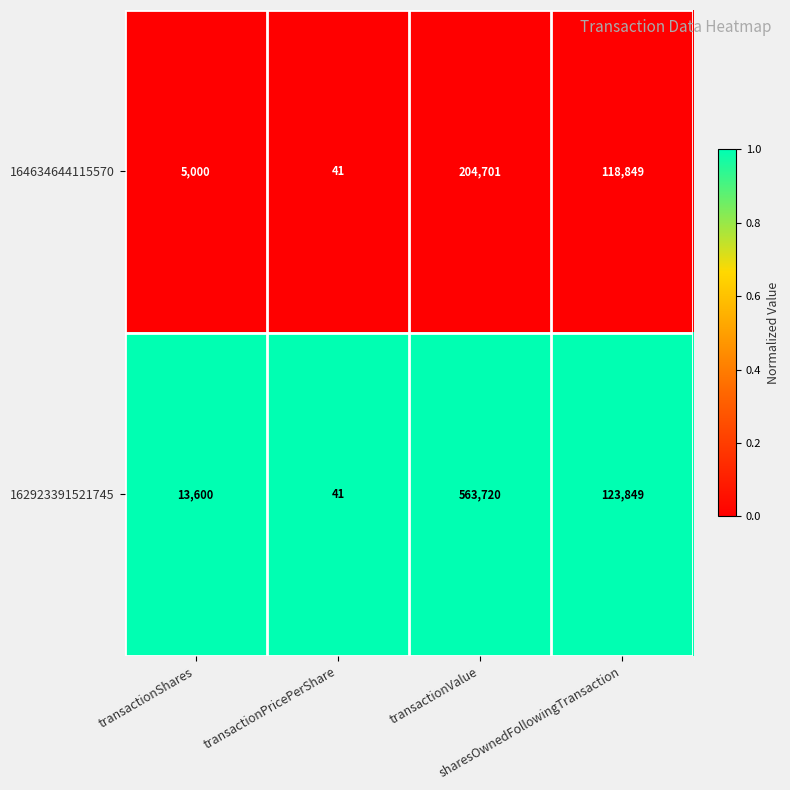

Between transactionShares and transactionPricePerShare, which series saw the biggest shift?

162923391521745